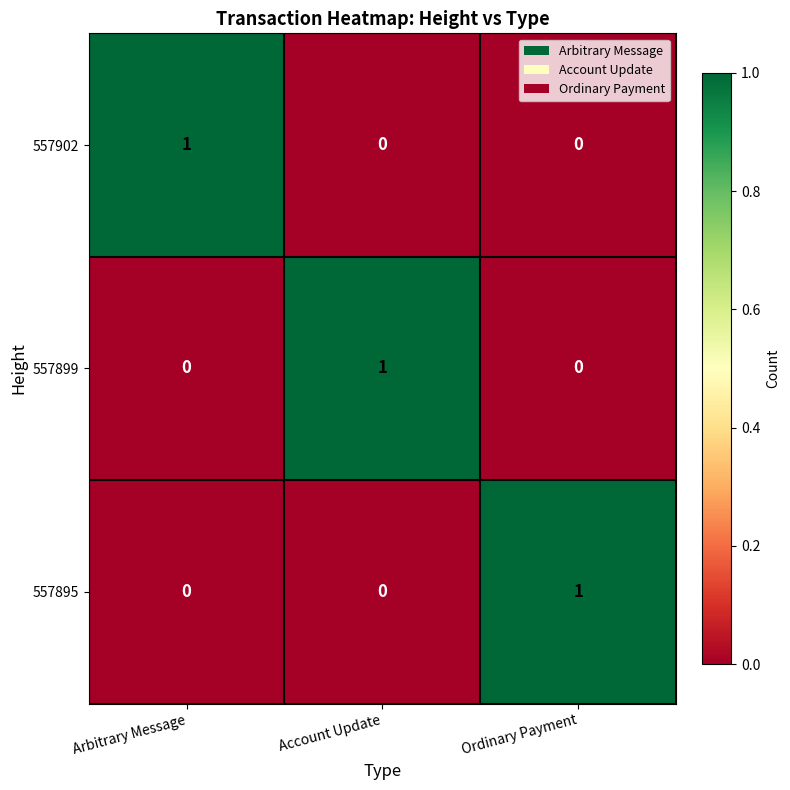

At how many categories does at least one series exceed 0?

3